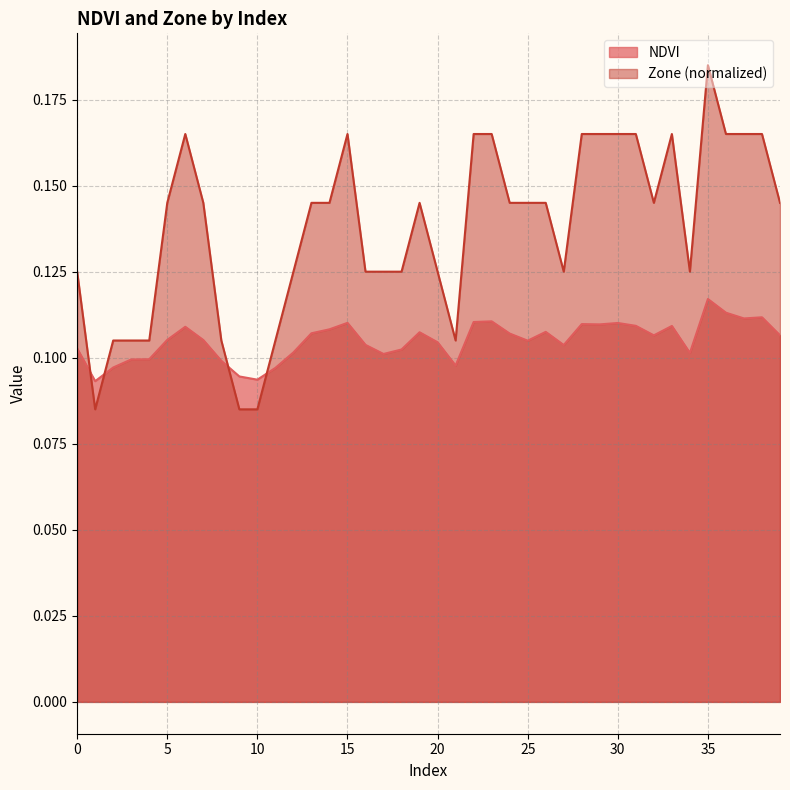

Which label corresponds to the smallest value in the chart?

1